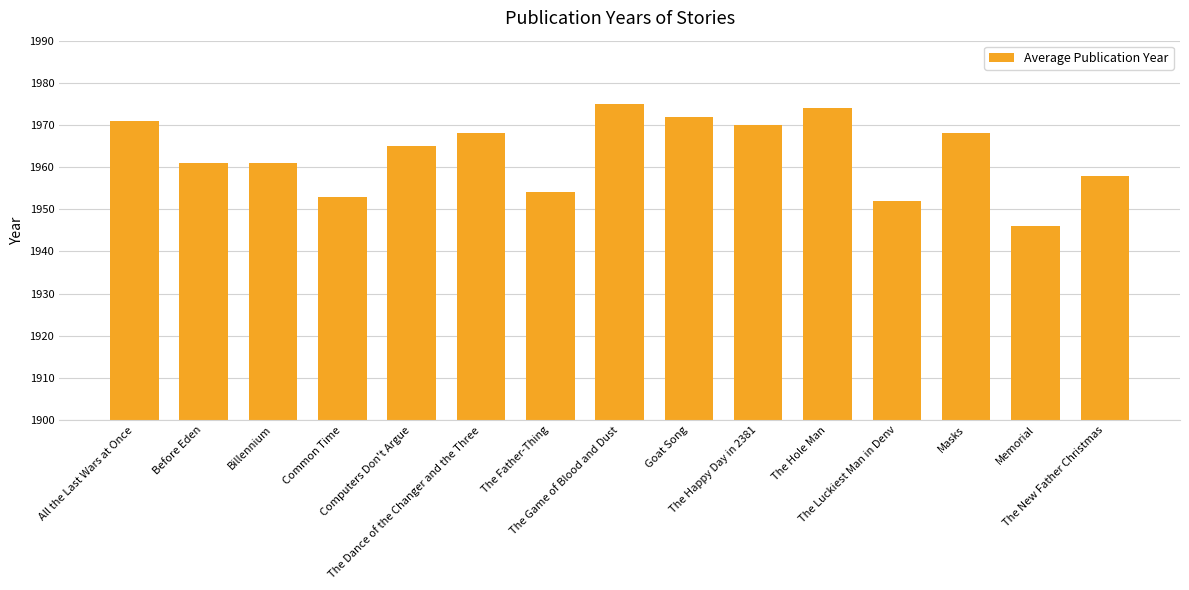

Reading left to right, list all the values displayed in this chart.

All the Last Wars at Once=1971	Before Eden=1961	Billennium=1961	Common Time=1953	Computers Don't Argue=1965	The Dance of the Changer and the Three=1968	The Father-Thing=1954	The Game of Blood and Dust=1975	Goat Song=1972	The Happy Day in 2381=1970	The Hole Man=1974	The Luckiest Man in Denv=1952	Masks=1968	Memorial=1946	The New Father Christmas=1958